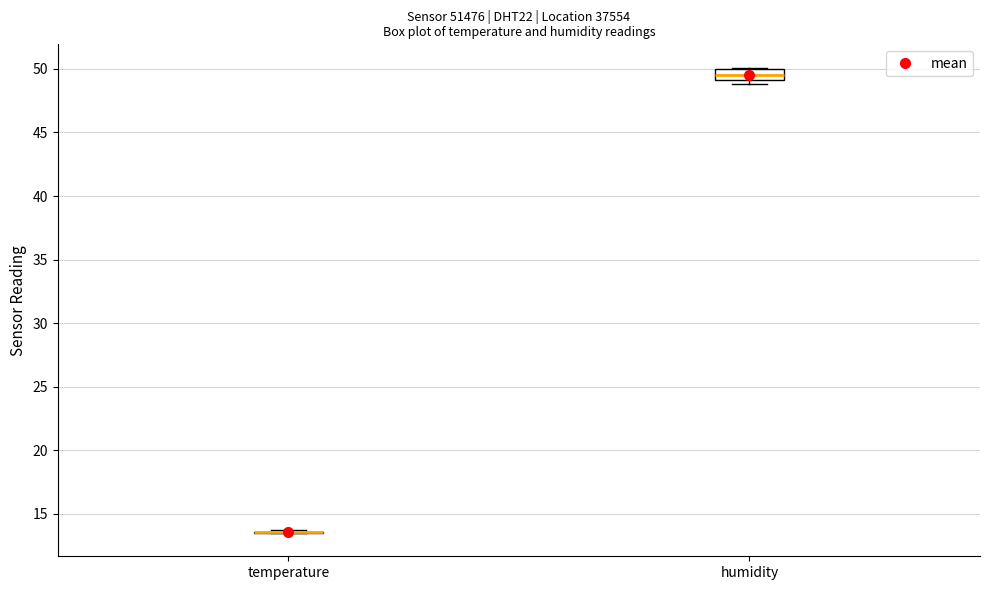

Where is the upper edge of the box for humidity on the y-axis? The values are not printed on the chart, so give them approximately, as read against the axis.

50.0